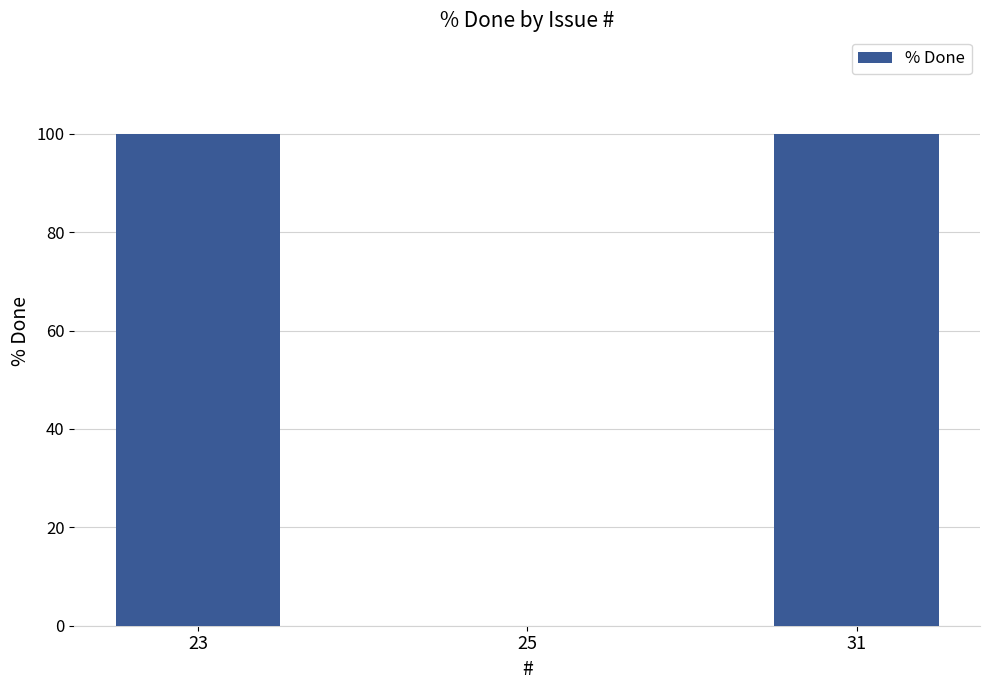

What is the sum of all values?

200